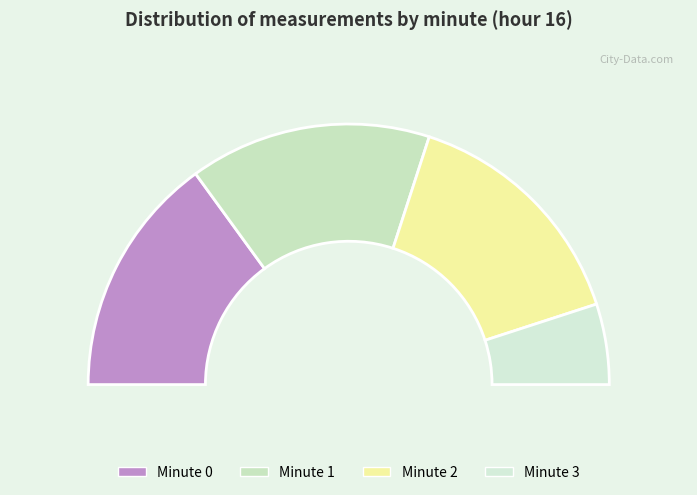

What percentage is the Minute 3 slice, to the nearest percent?

10%